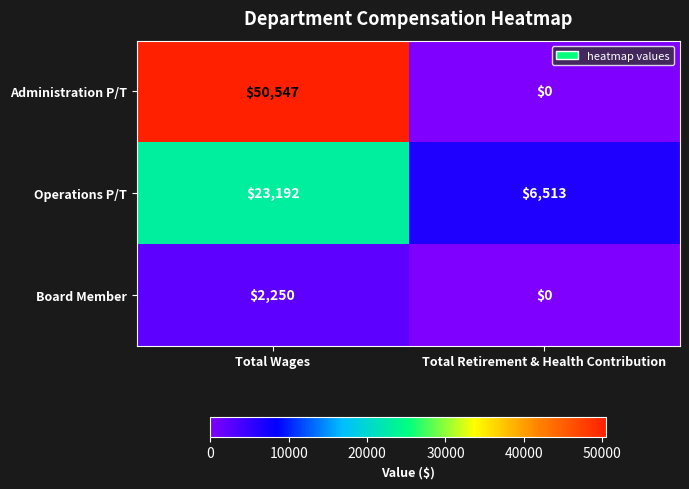

Count the number of data series in this chart.

3